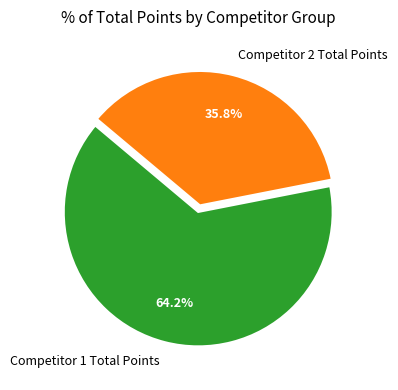

Between Competitor 1 Total Points and Competitor 2 Total Points, which is larger?

Competitor 1 Total Points